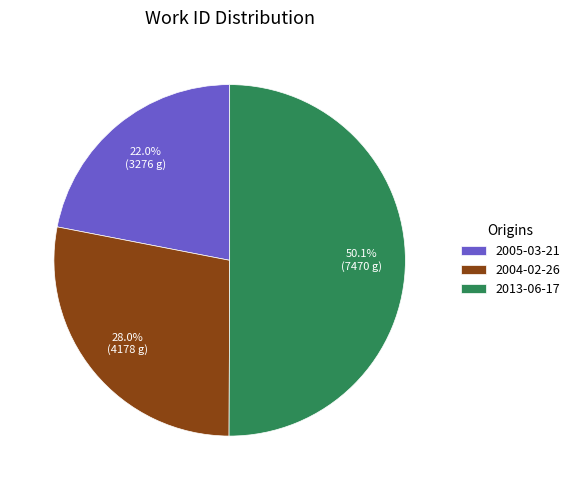

How many segments does this pie chart have?

3